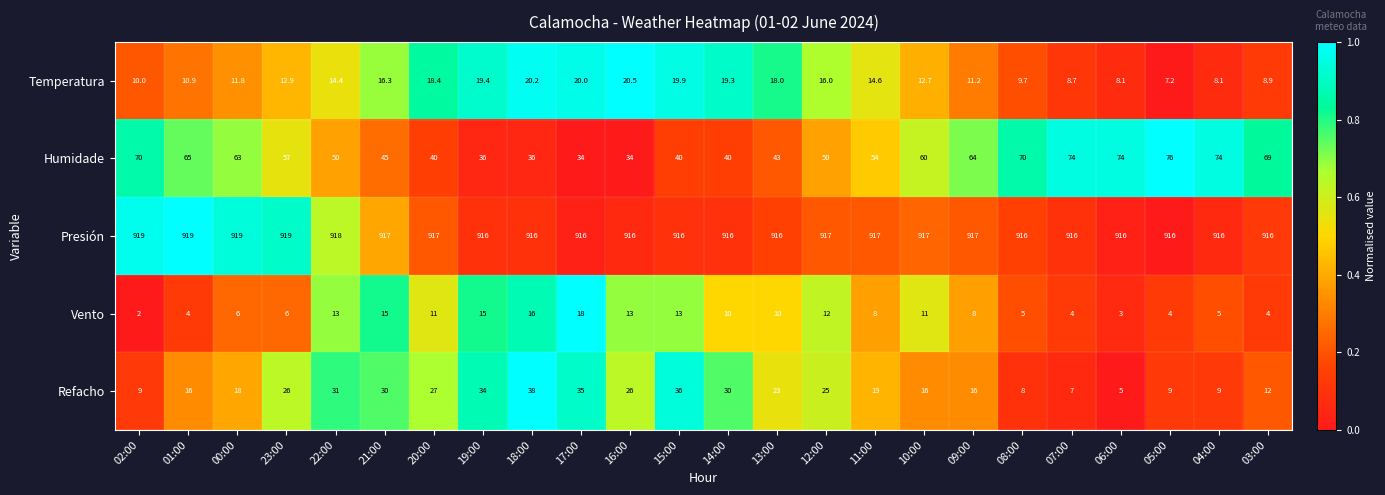

Which series has the largest range (max minus min)?

Humidade